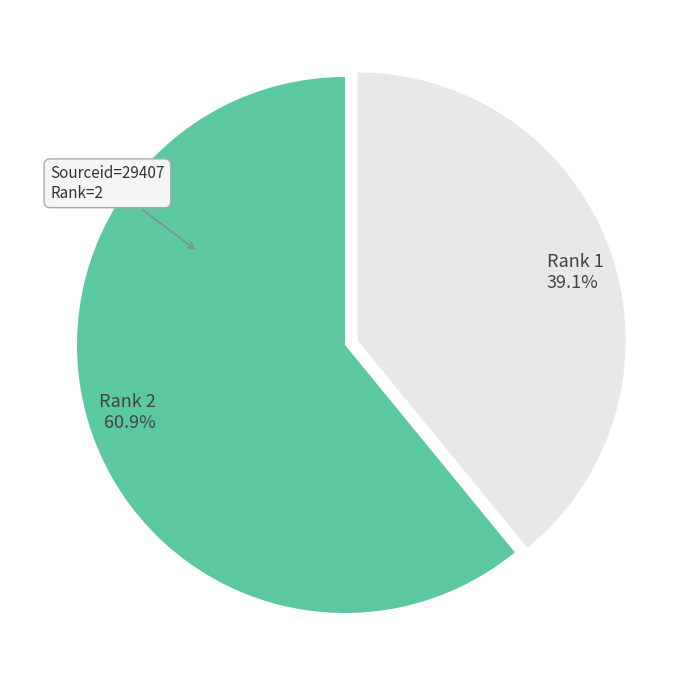

What portion of the pie excludes Rank 1?

60.9%